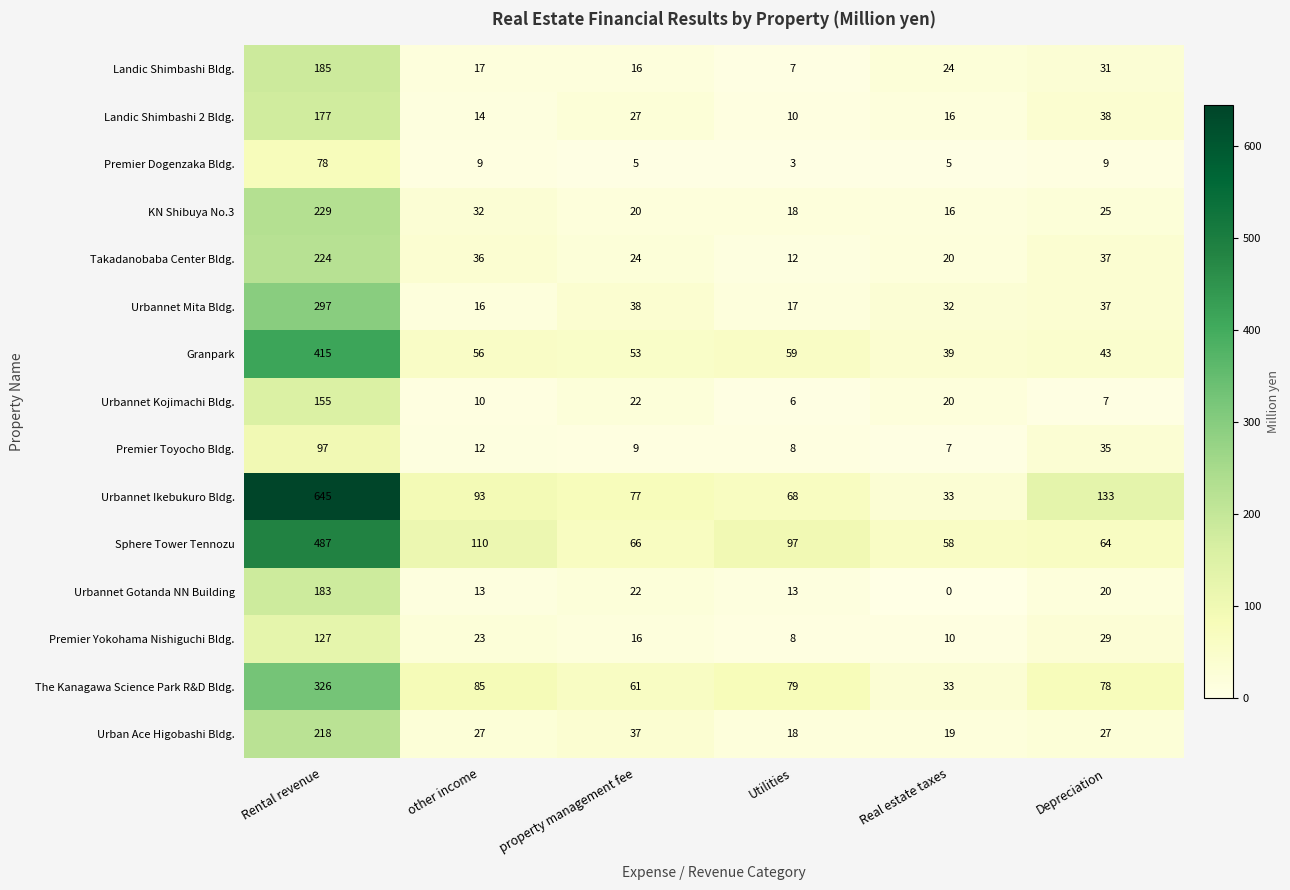

At which label does Landic Shimbashi Bldg. reach its peak?

Rental revenue